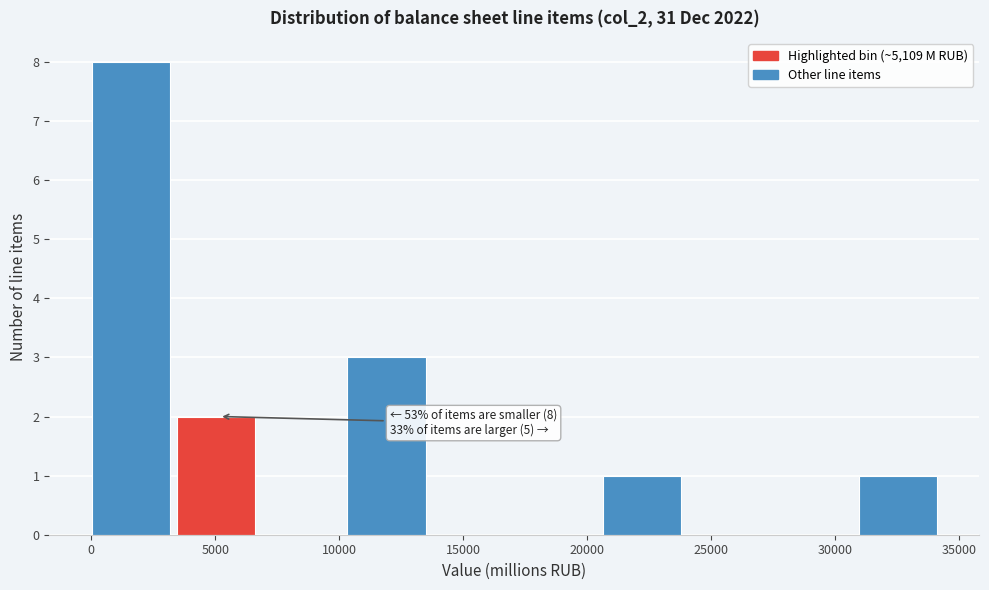

Which range on the x-axis has the tallest bar?

0 to 3500